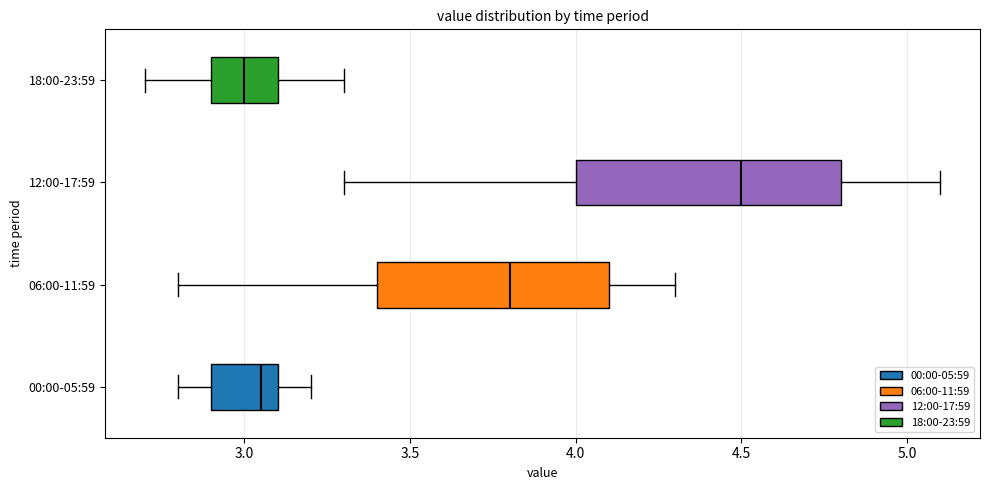

Where is the right edge of the box for 12:00-17:59 on the x-axis? The values are not printed on the chart, so give them approximately, as read against the axis.

4.80